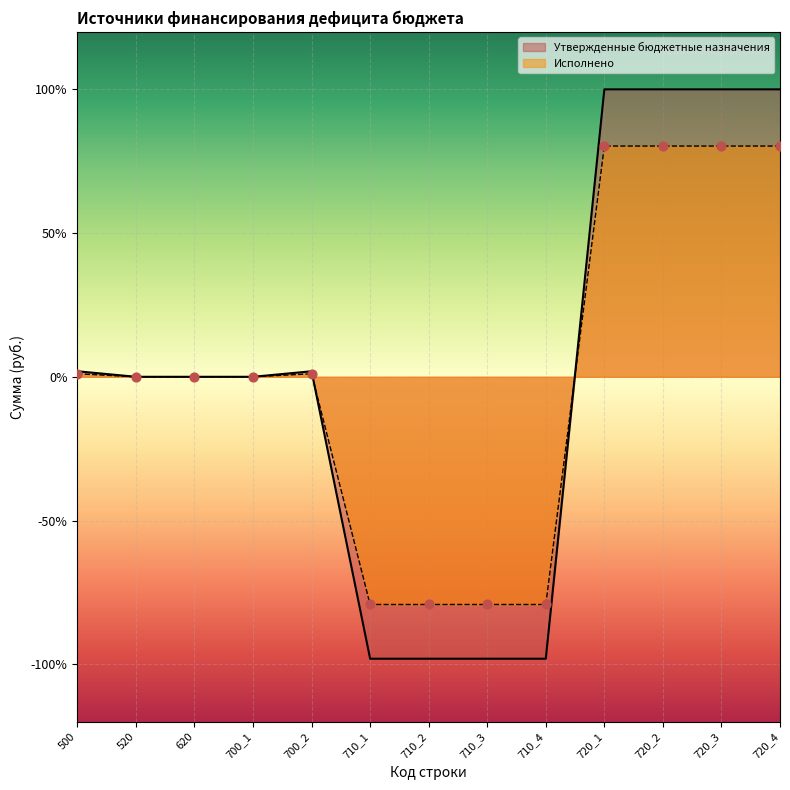

Which series has the widest spread of Y values?

Утвержденные бюджетные назначения